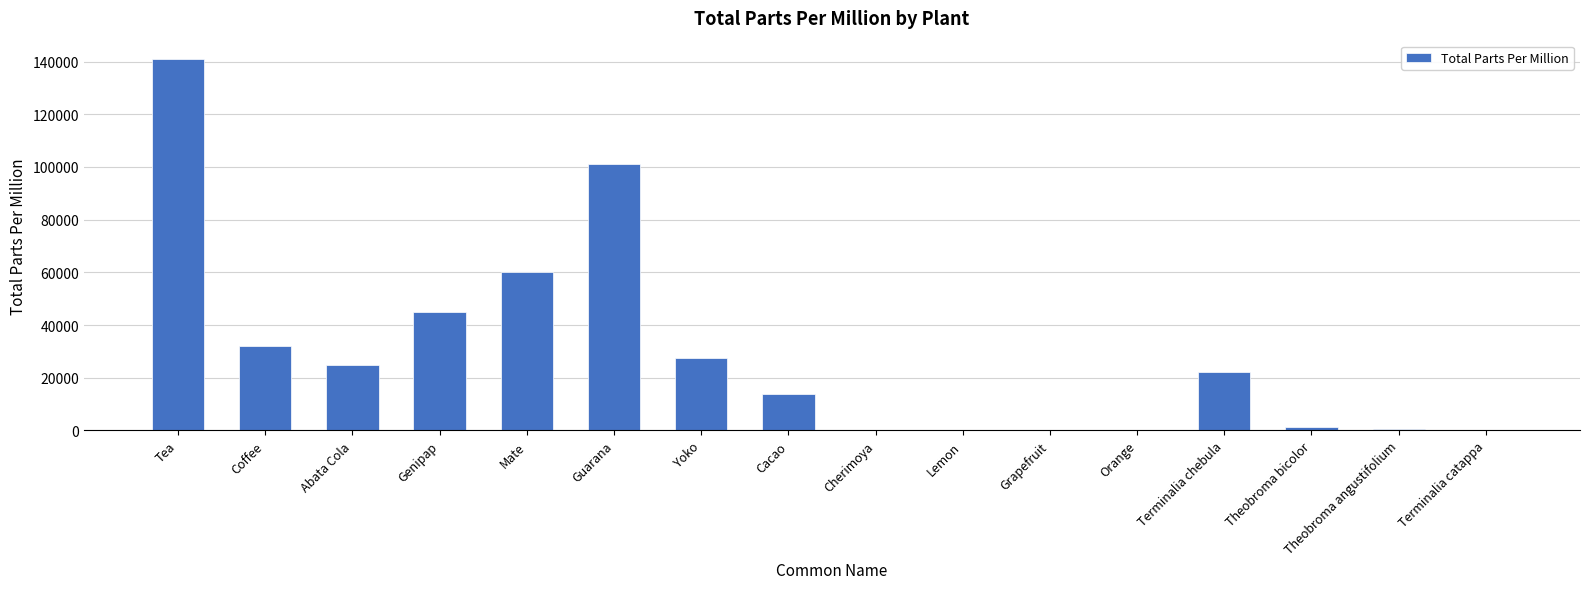

What is the greatest value displayed?

140900.0